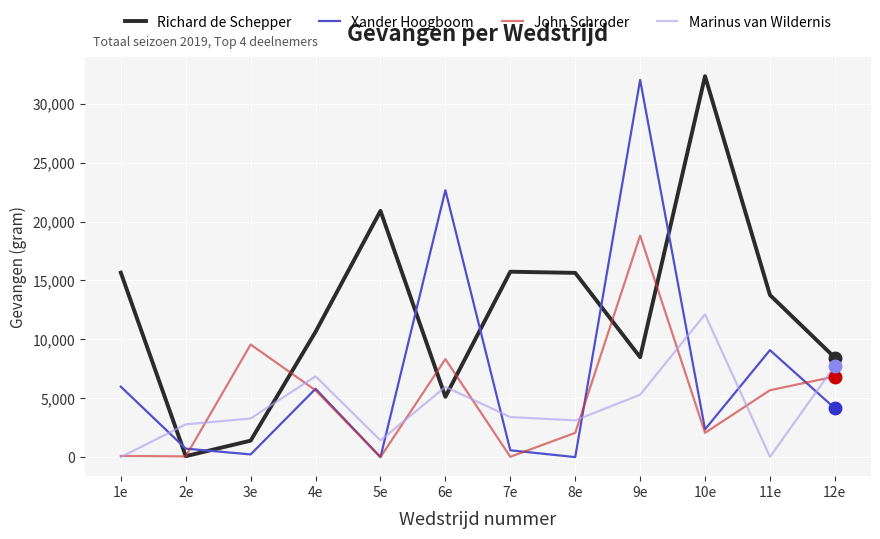

True or false: Marinus van Wildernis and Xander Hoogboom intersect in this chart.

True